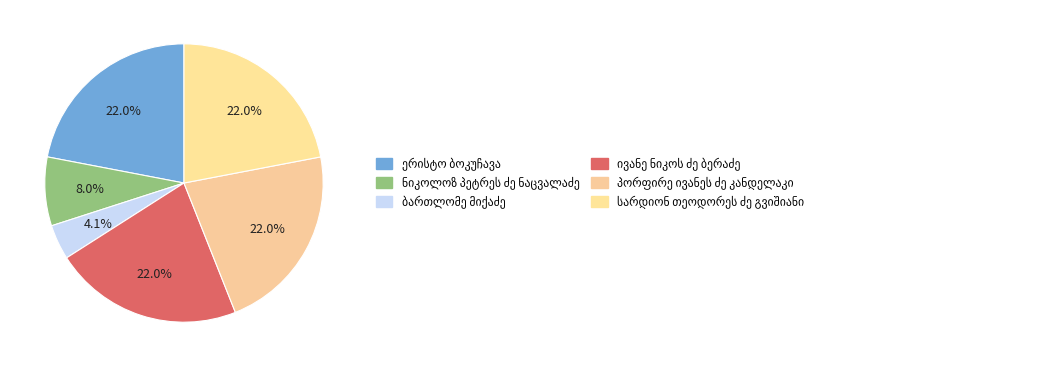

What percentage is NOT represented by ნიკოლოზ პეტრეს ძე ნაცვალაძე?

92.0%